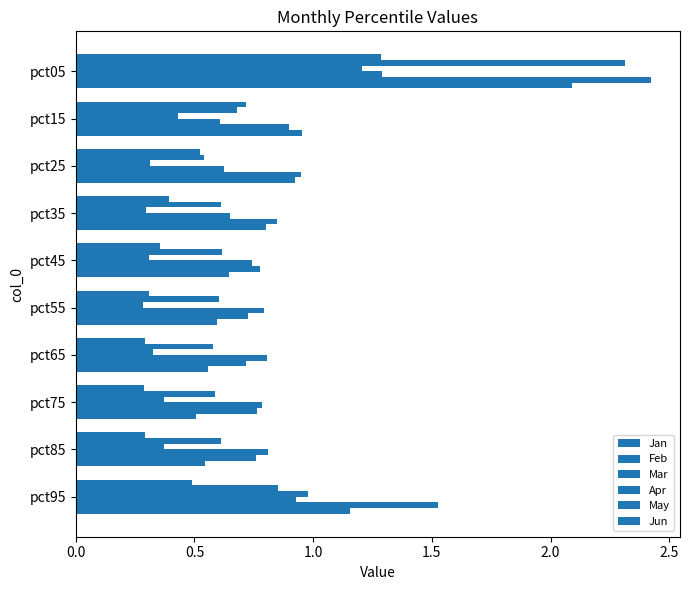

How many series are shown in this chart?

6